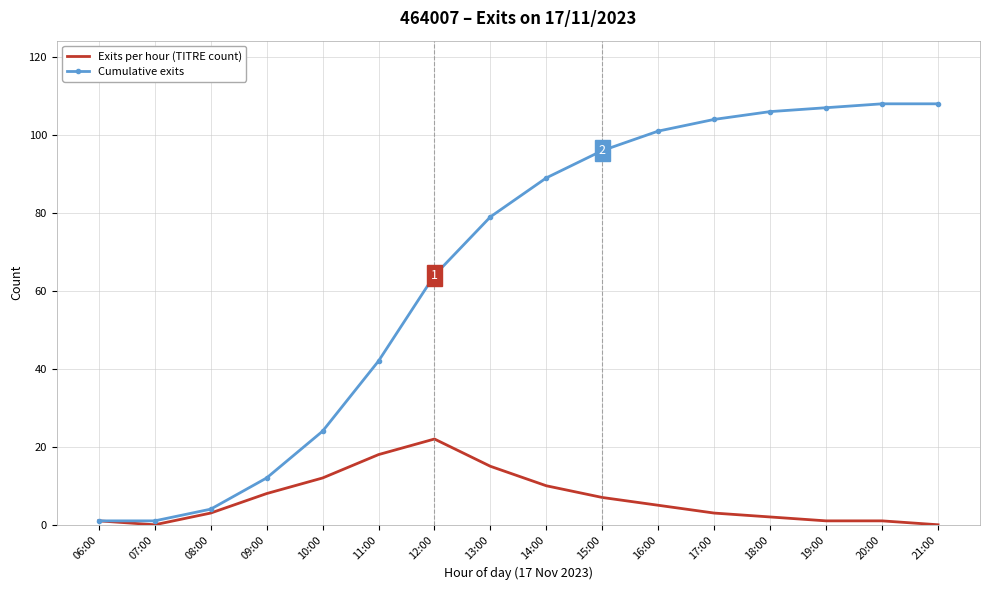

The value of Cumulative exits at 20:00 is 69. True or false?

False